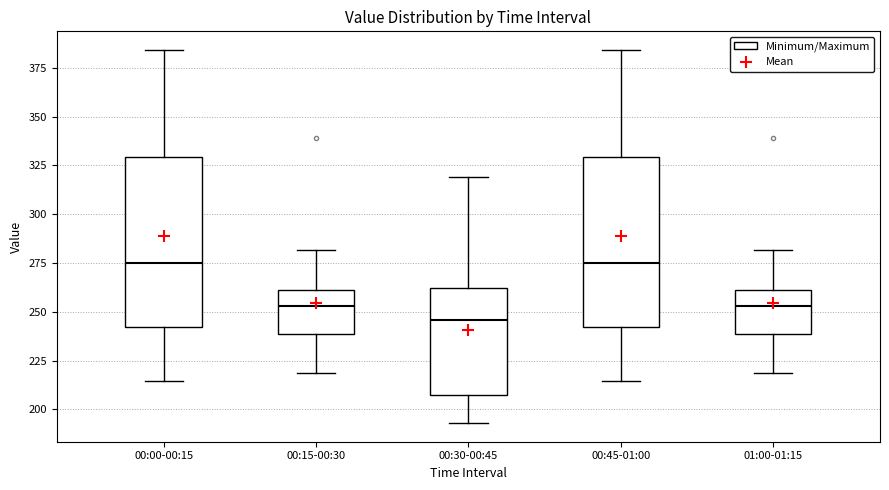

Reading left to right, read every box against the y-axis: the position of its median line, the range the box covers, and the ends of its whiskers. The values are not printed on the chart, so give them approximately, as read against the axis.

00:00-00:15: median 275, box 240 to 330, whiskers 215 to 385
00:15-00:30: median 255, box 240 to 260, whiskers 220 to 280
00:30-00:45: median 245, box 205 to 260, whiskers 195 to 320
00:45-01:00: median 275, box 240 to 330, whiskers 215 to 385
01:00-01:15: median 255, box 240 to 260, whiskers 220 to 280